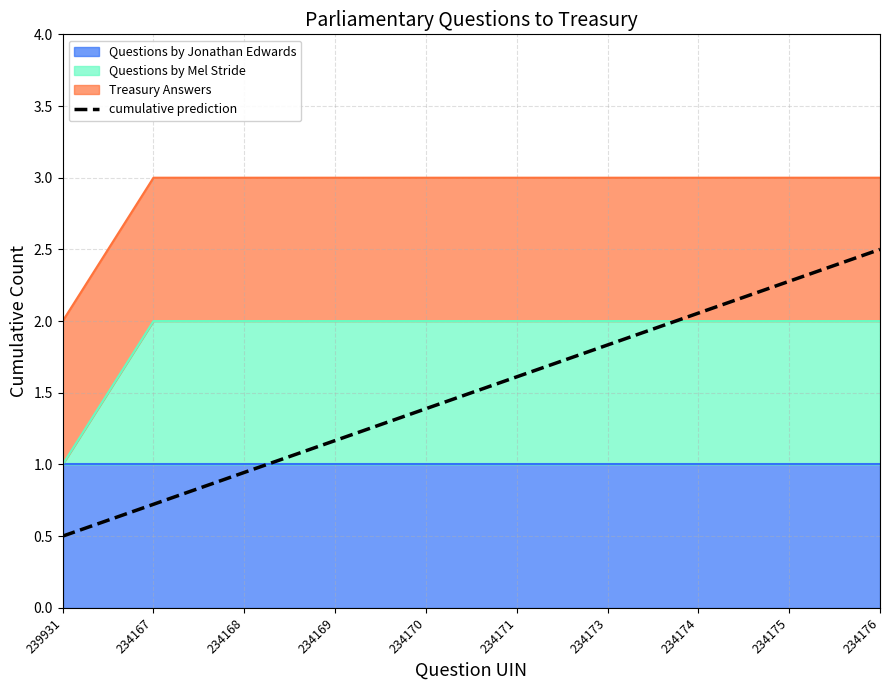

True or false: the data has more than 0 interior local peaks.

False